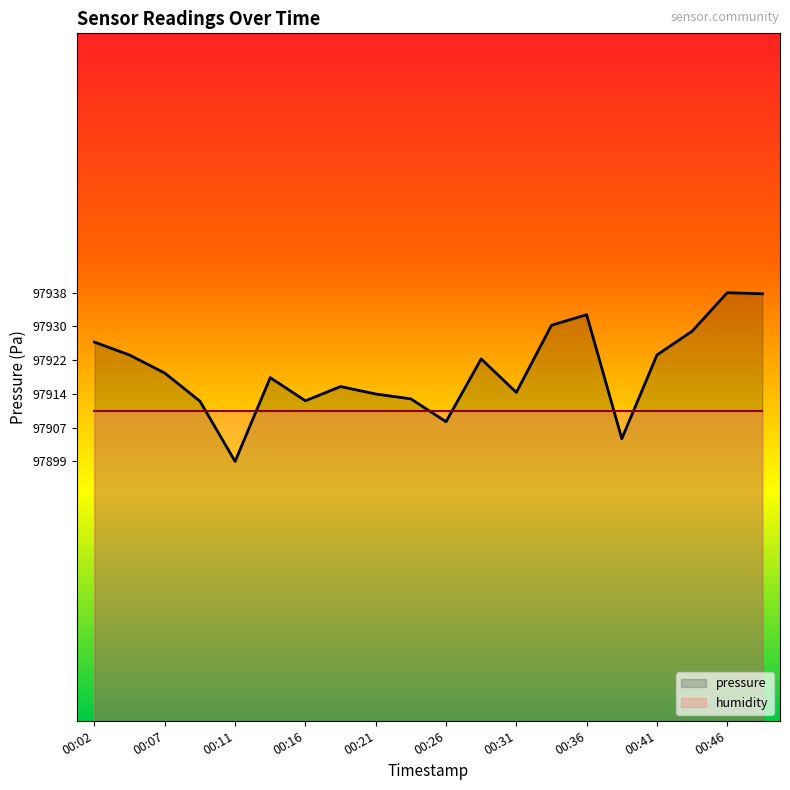

At which category does the chart reach its minimum across all series?

00:11